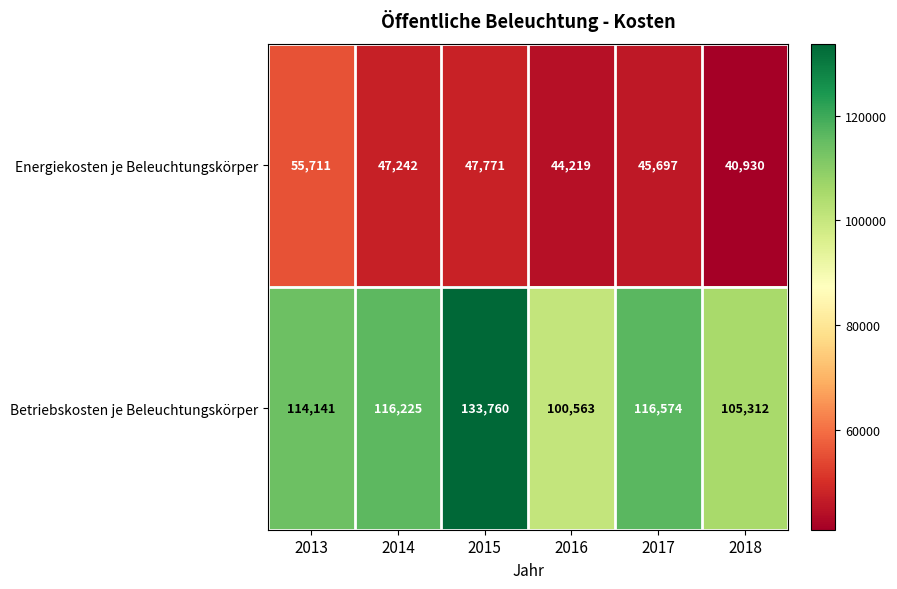

Reading left to right, list all the values displayed in this chart.

Energiekosten je Beleuchtungskörper: 55711	47242	47771	44219	45697	40930
Betriebskosten je Beleuchtungskörper: 114141	116225	133760	100563	116574	105312